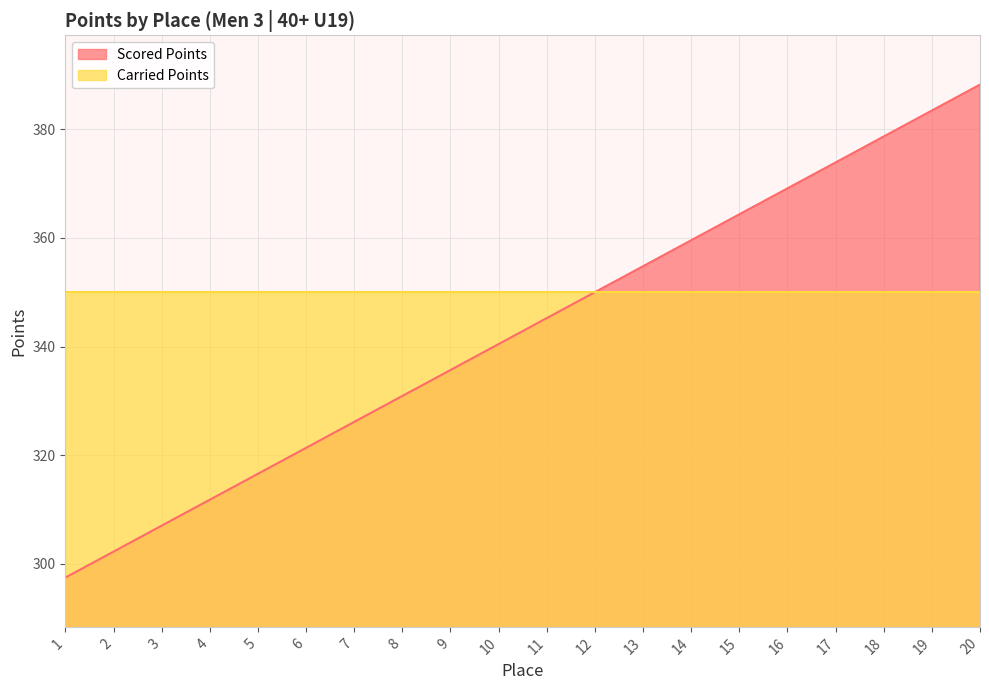

Rank the categories by value from lowest to highest.

1, 2, 3, 4, 5, 6, 7, 8, 9, 10, 11, 12, 13, 14, 15, 16, 17, 18, 19, 20